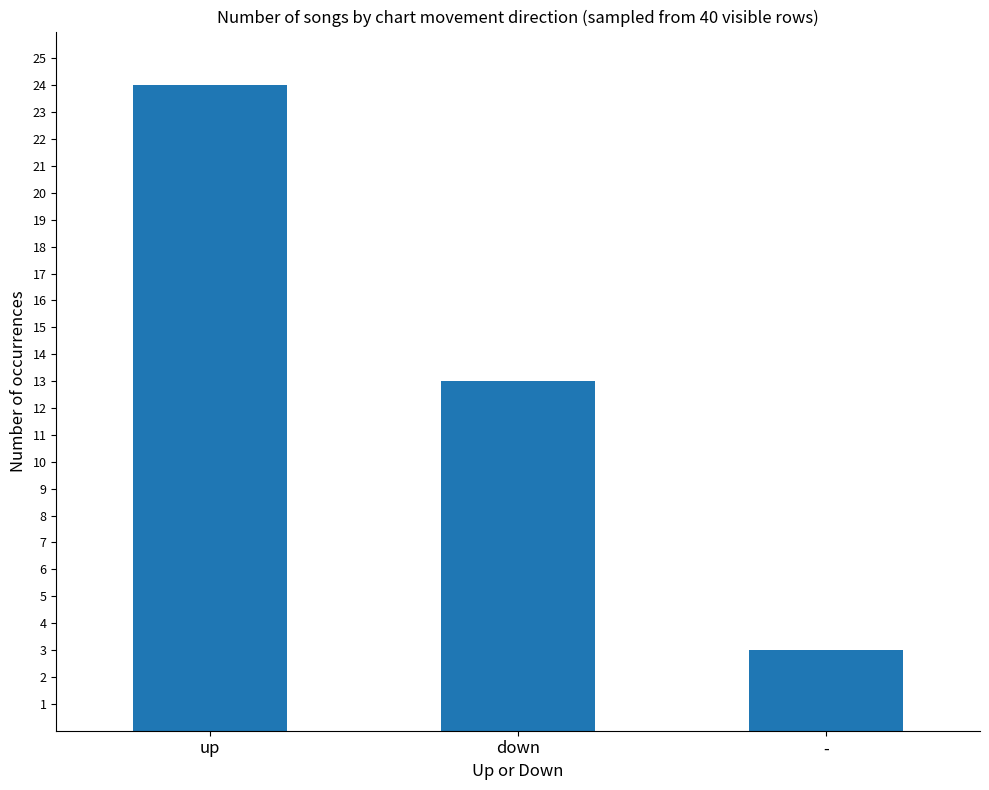

Which category has the lowest value across all series?

-